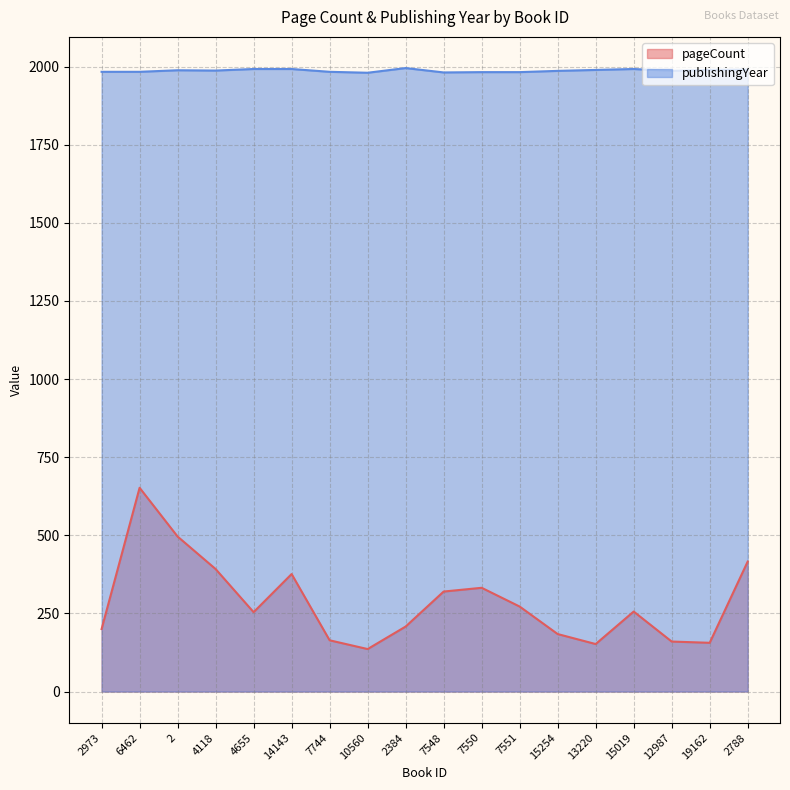

What are all the series names shown in the legend?

pageCount, publishingYear